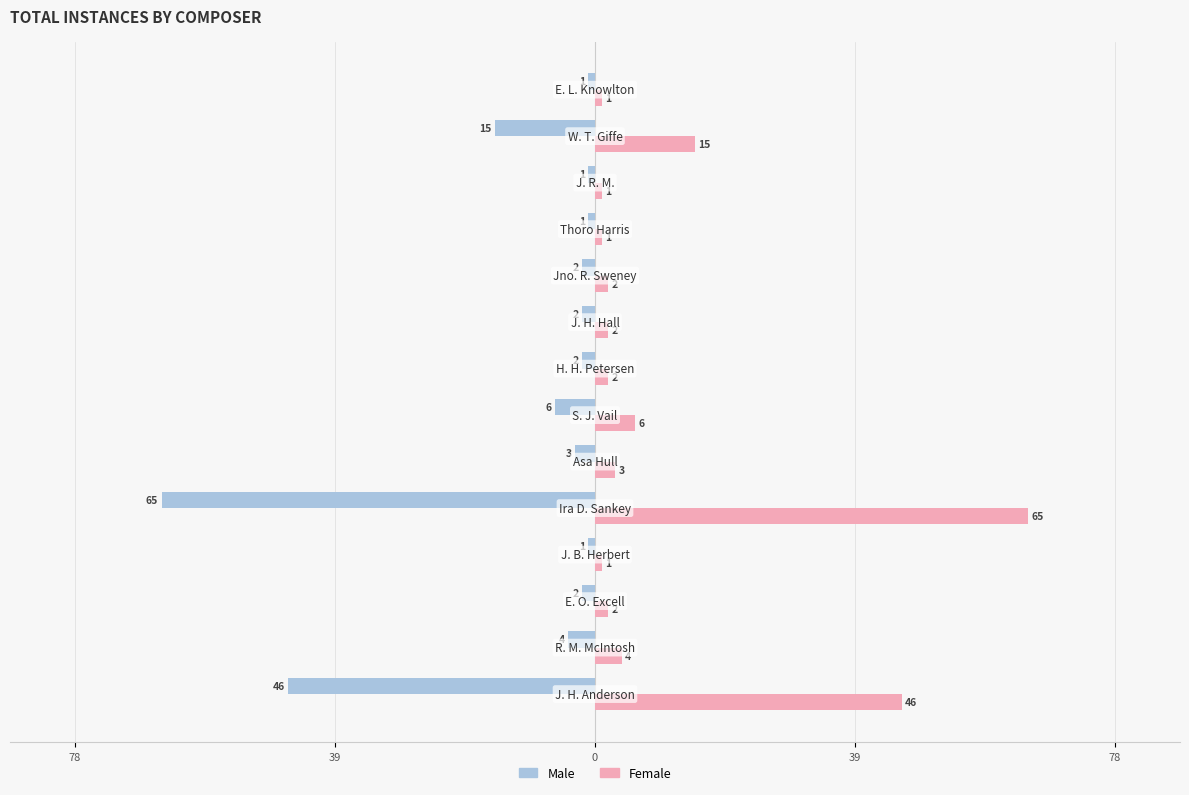

What are all the series names shown in the legend?

Male, Female